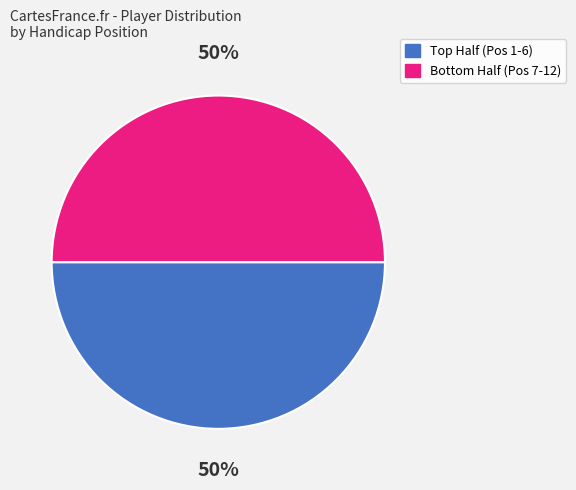

To the nearest percent, what is the average slice percentage?

50%